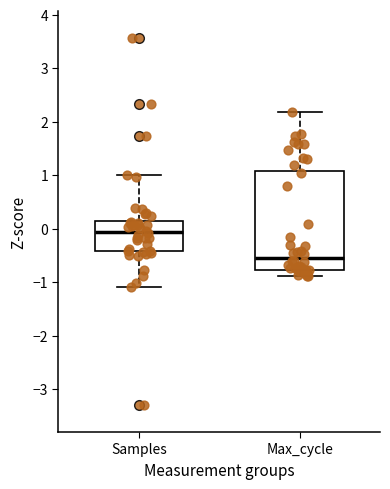

Which box is the tallest, from its lower edge to its upper edge?

Max_cycle